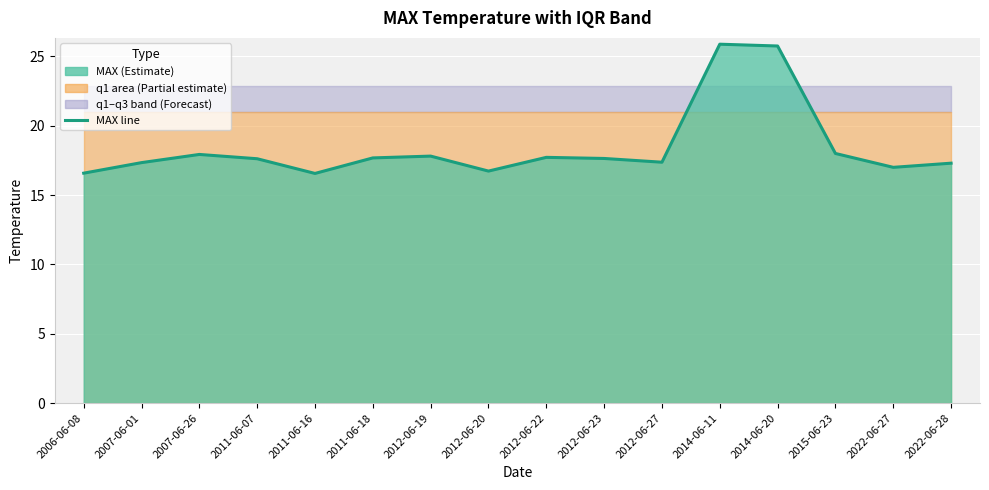

What is the value of the 12th point from the left?

25.9